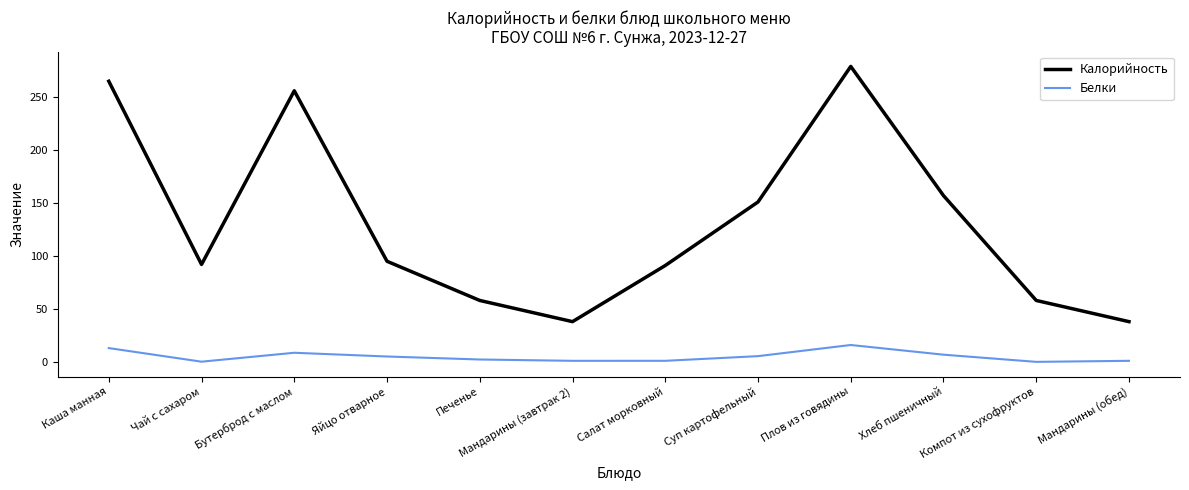

What is the maximum value shown in the chart?

279.0